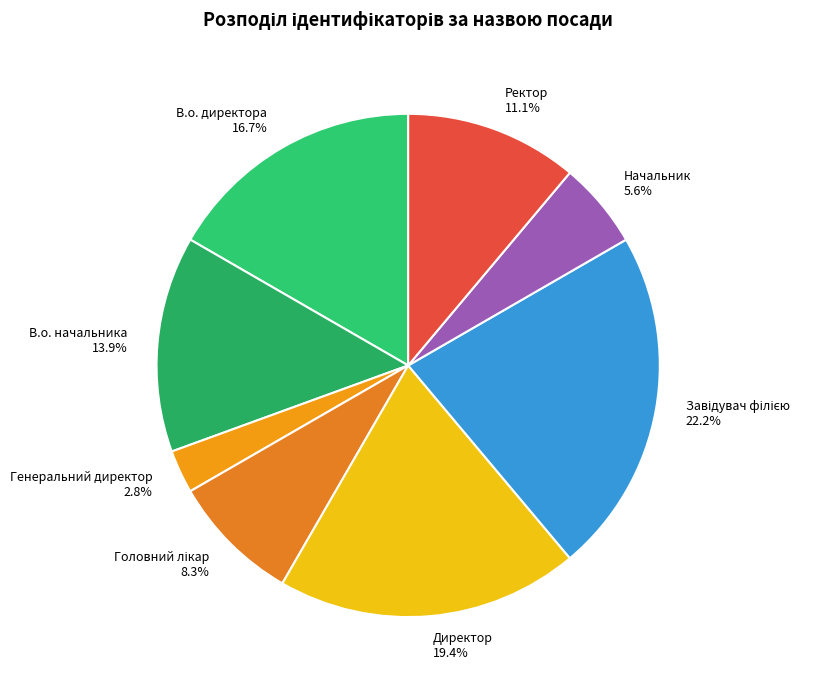

The В.о. начальника slice represents 14% of the pie. True or false?

True